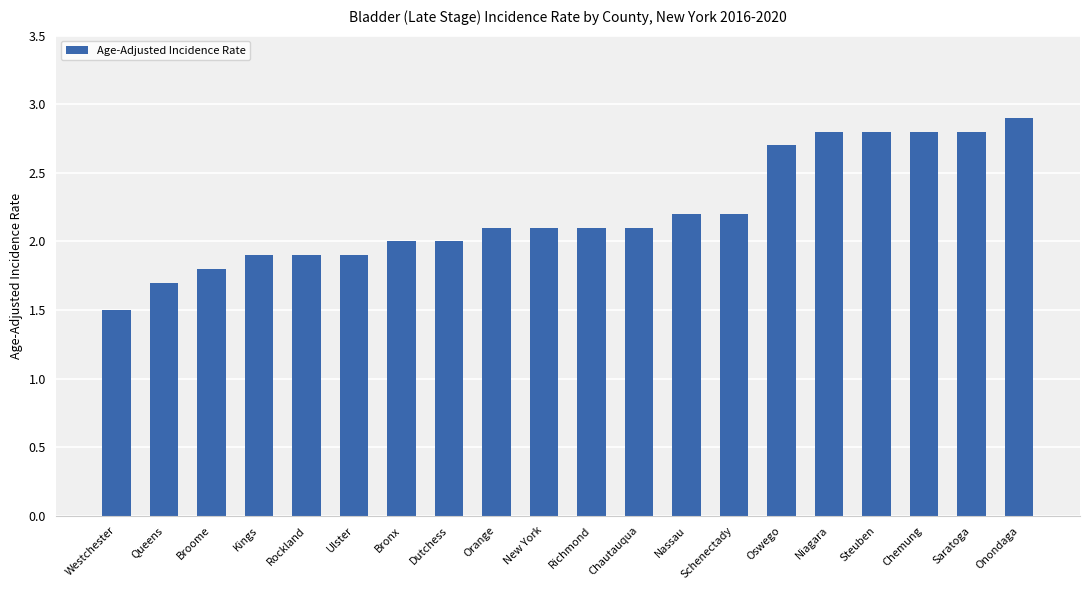

How many series are shown in this chart?

1